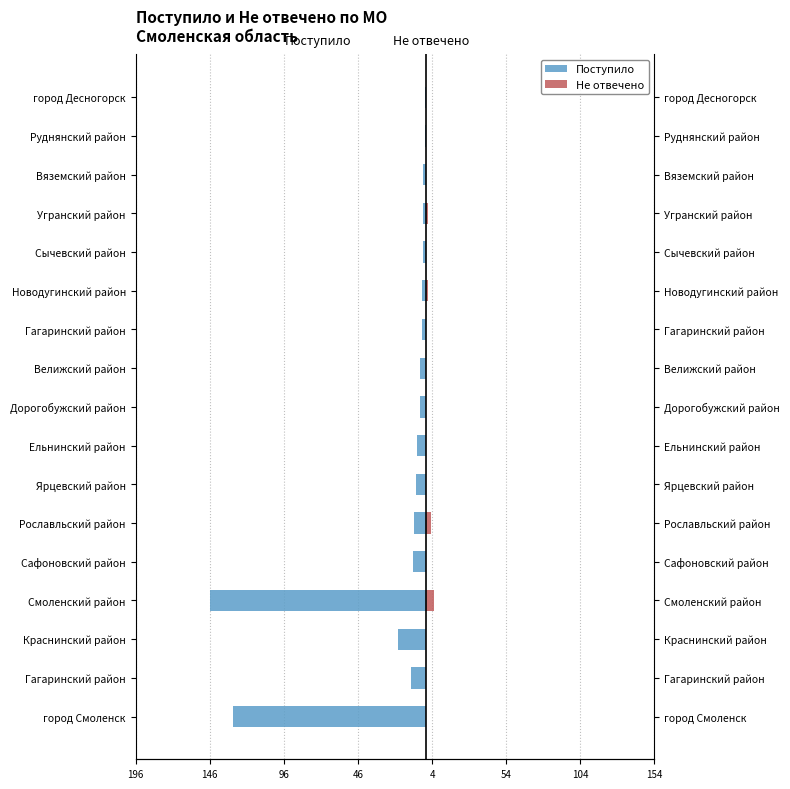

The value of Не отвечено at Угранский район is 1. True or false?

True